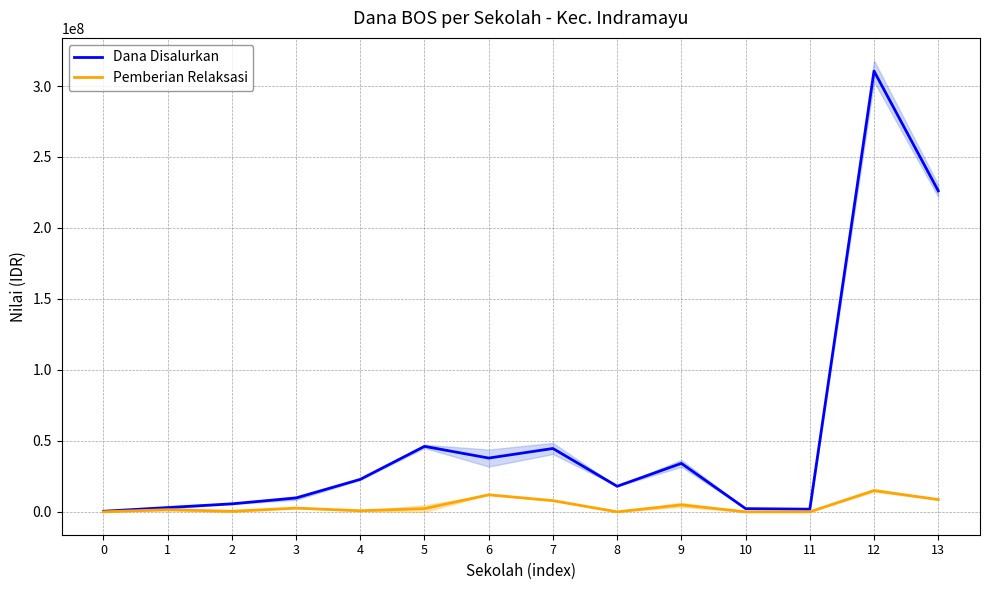

At how many categories does at least one series exceed 256633971?

1